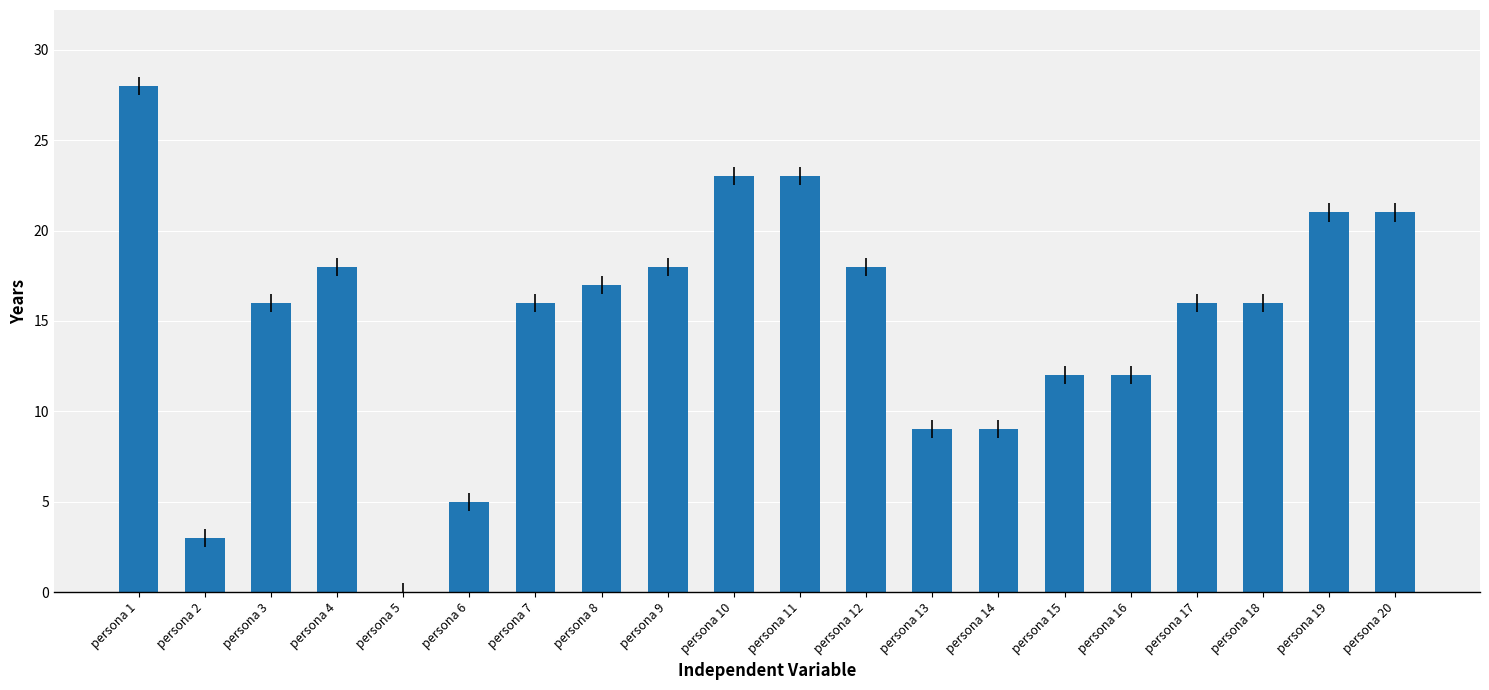

What is the sum of the values at persona 1 and persona 14?

37